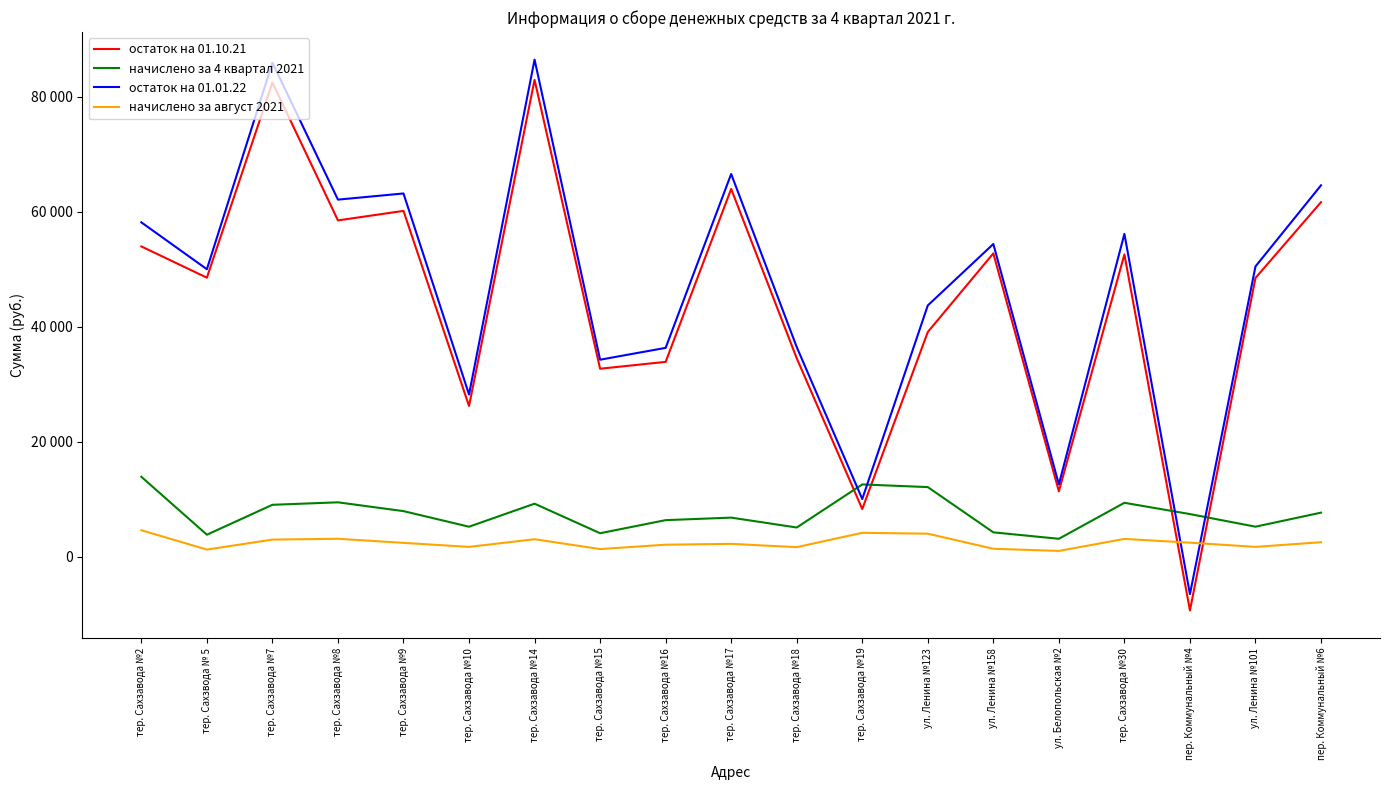

How many negative values does the остаток на 01.01.22 series have?

1